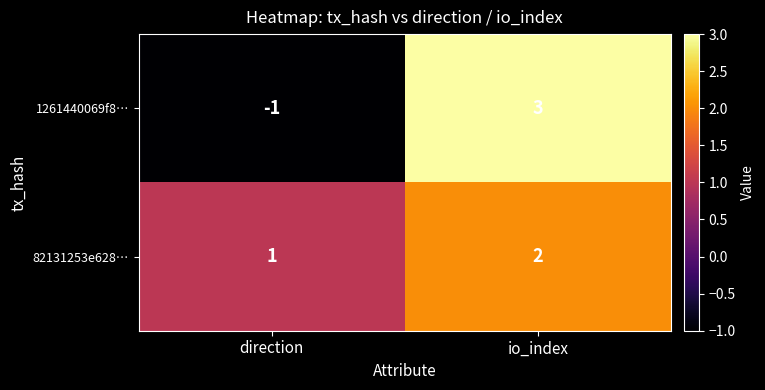

What is the difference between the 1261440069f8… values at io_index and direction?

4